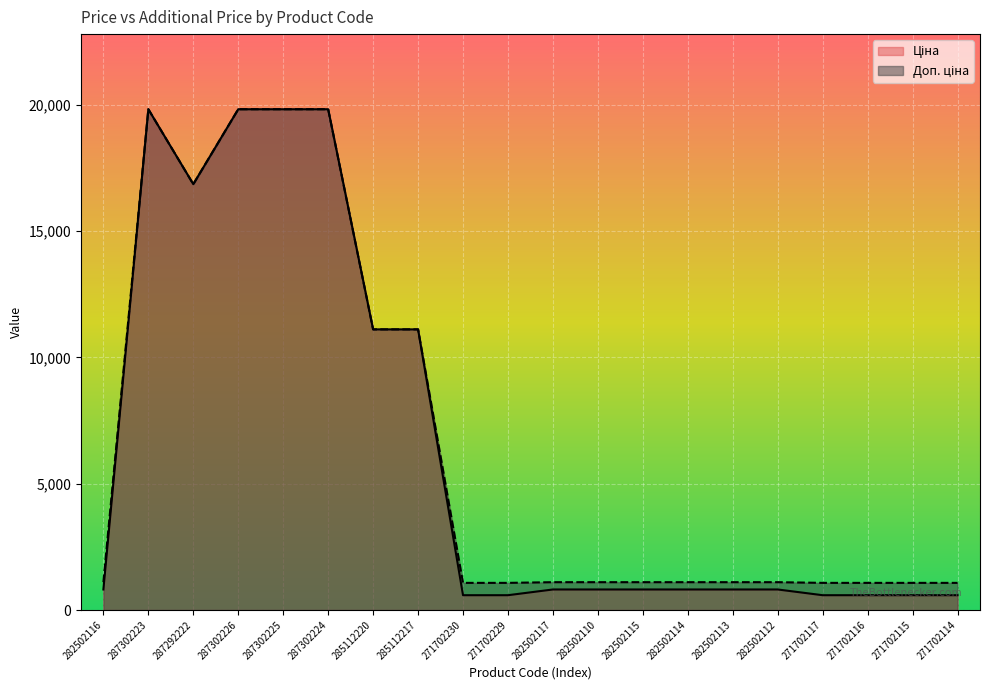

What is the average value of the Ціна series?

6381.1